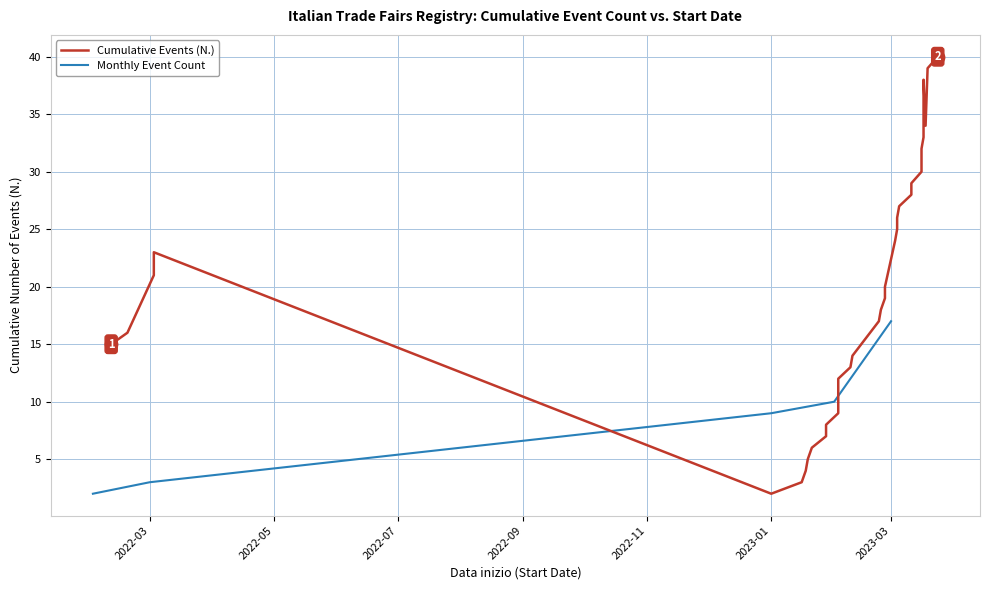

At which category is the sum across all series the highest?

2023-03-24